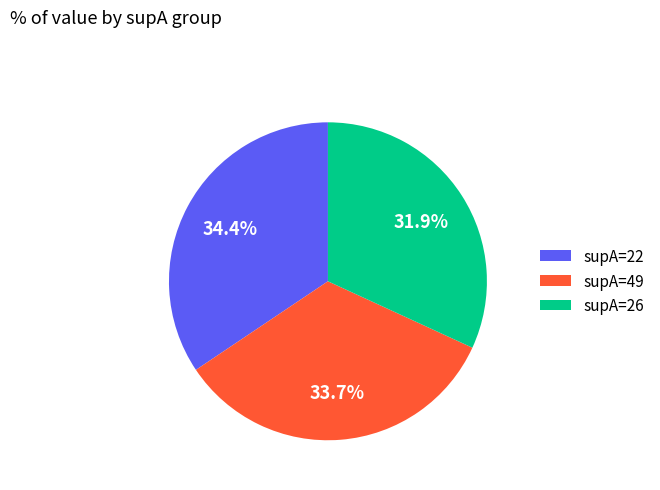

Rank the categories by value from highest to lowest.

supA=22, supA=49, supA=26